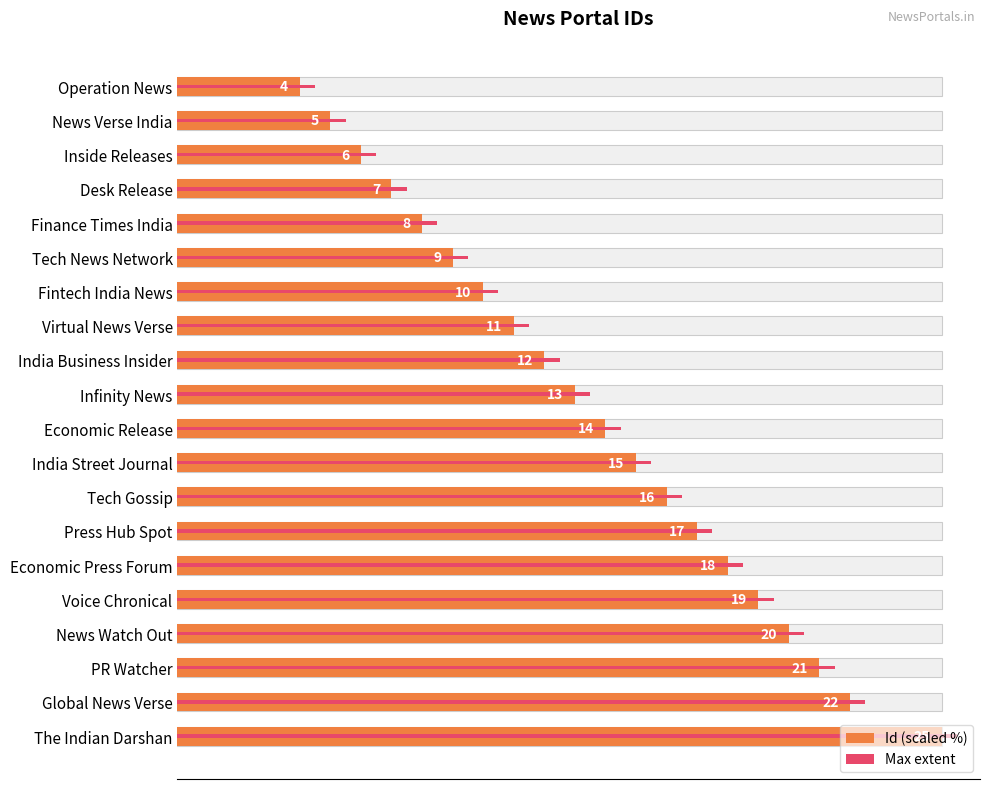

True or false: Id (scaled %) has a value of 31.0 at News Verse India.

False